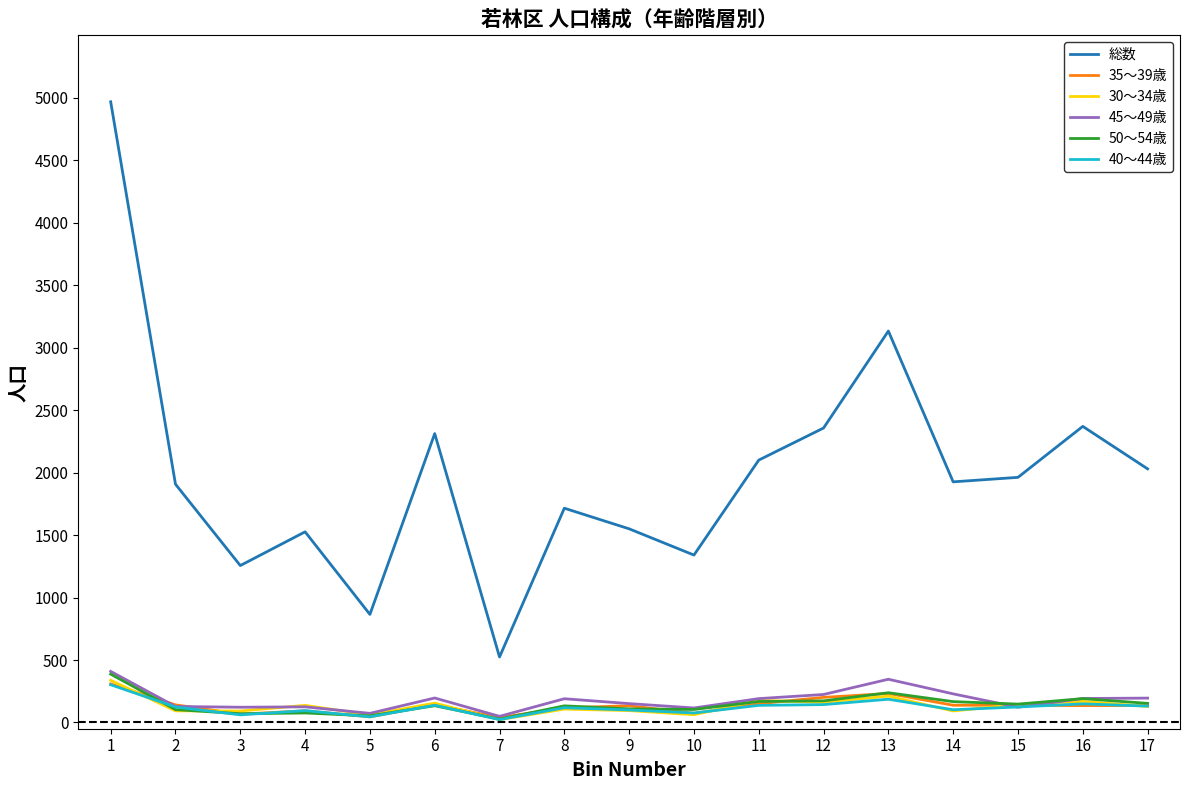

Which series changed the most between 4 and 15?

総数